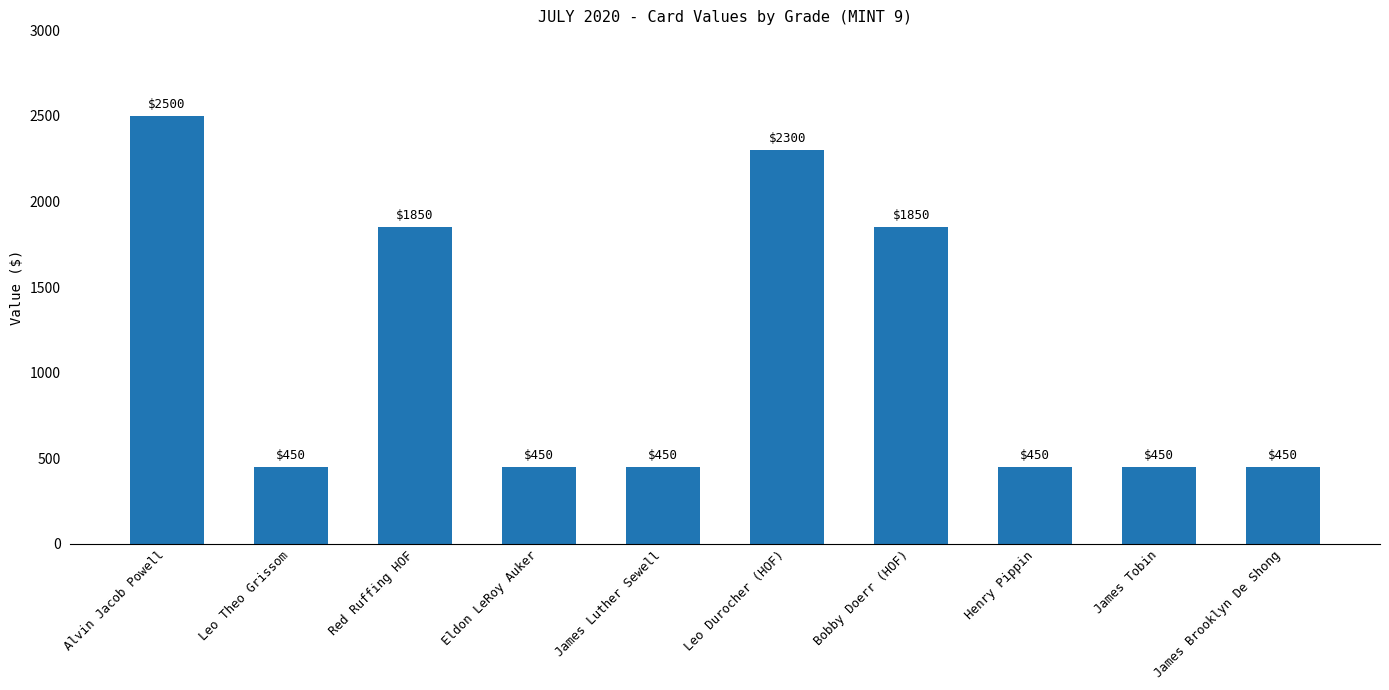

What is the minimum value shown in the chart?

450